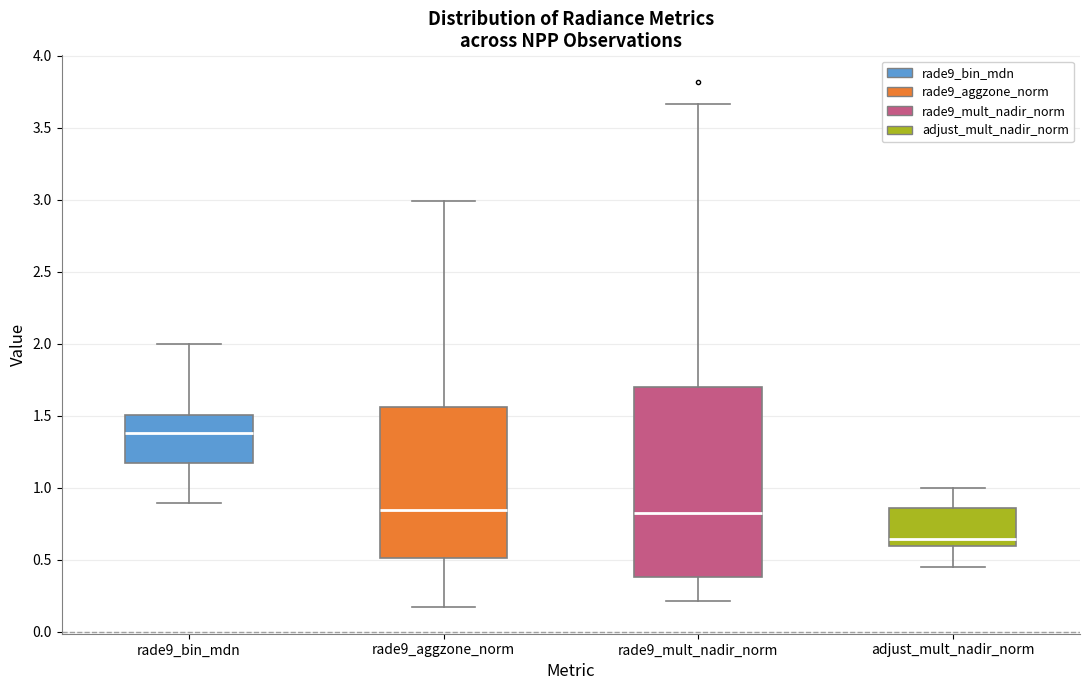

Which box's median line is the highest?

rade9_bin_mdn